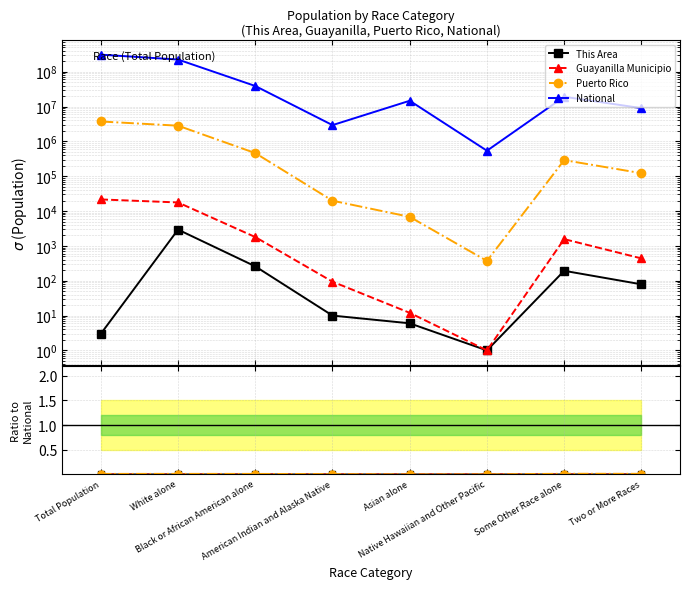

What is the label of the 8th point from the left?

Two or More Races